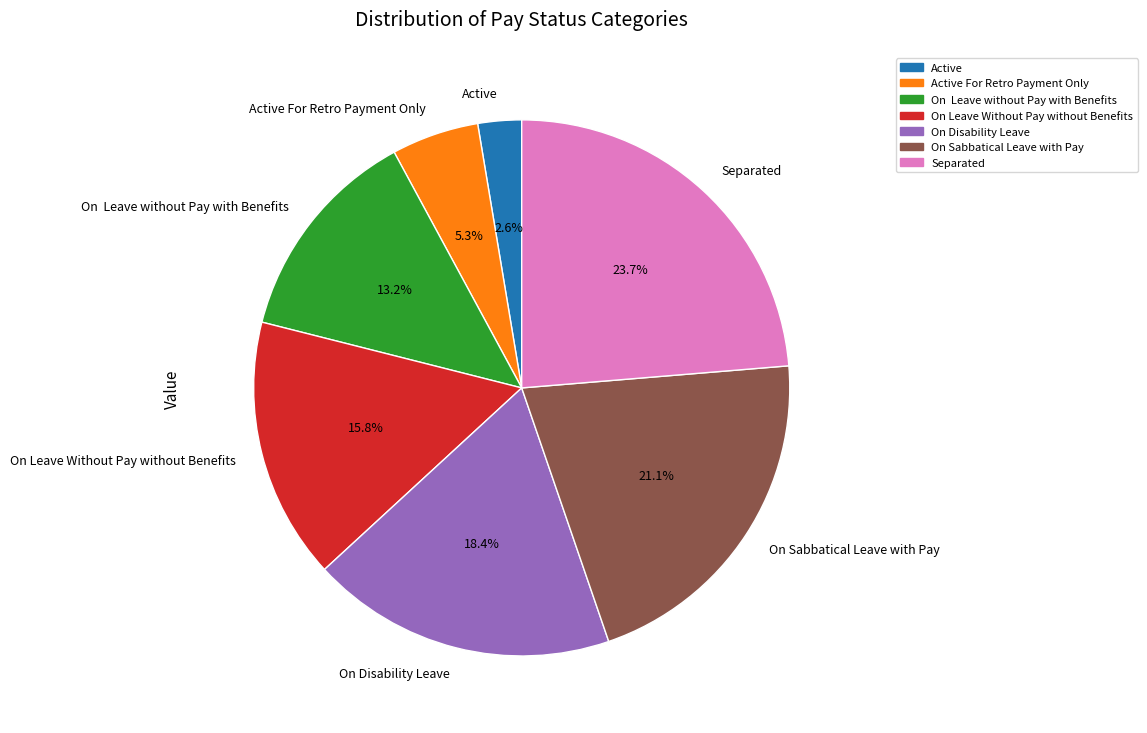

What is the smallest slice in the pie chart?

Active